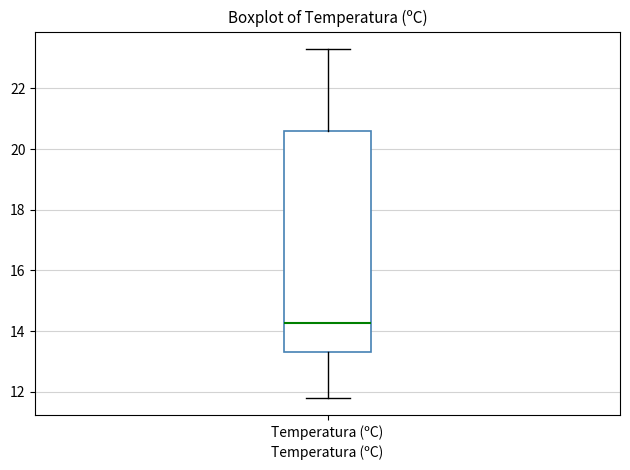

Where is the upper edge of the box for Temperatura (ºC) on the y-axis? The values are not printed on the chart, so give them approximately, as read against the axis.

20.6